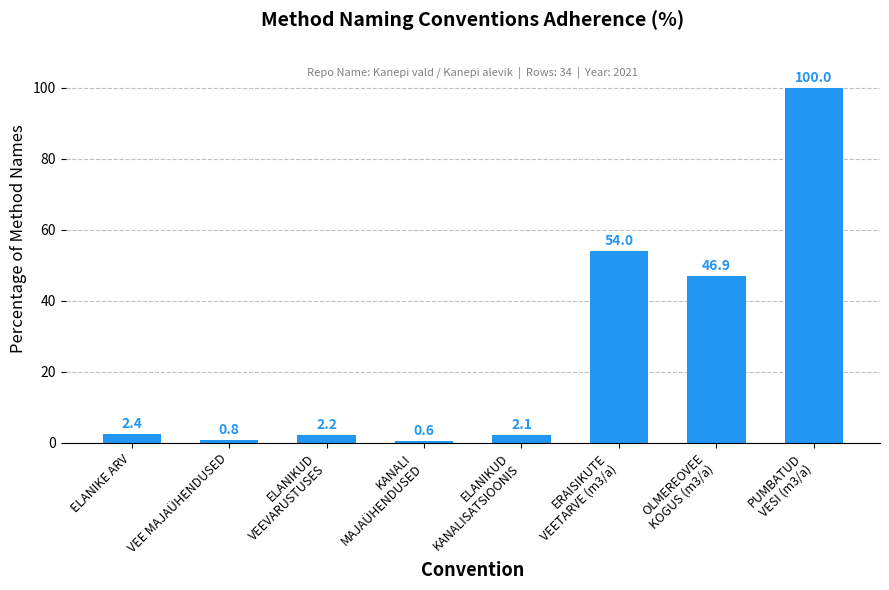

What is the smallest value displayed?

0.6